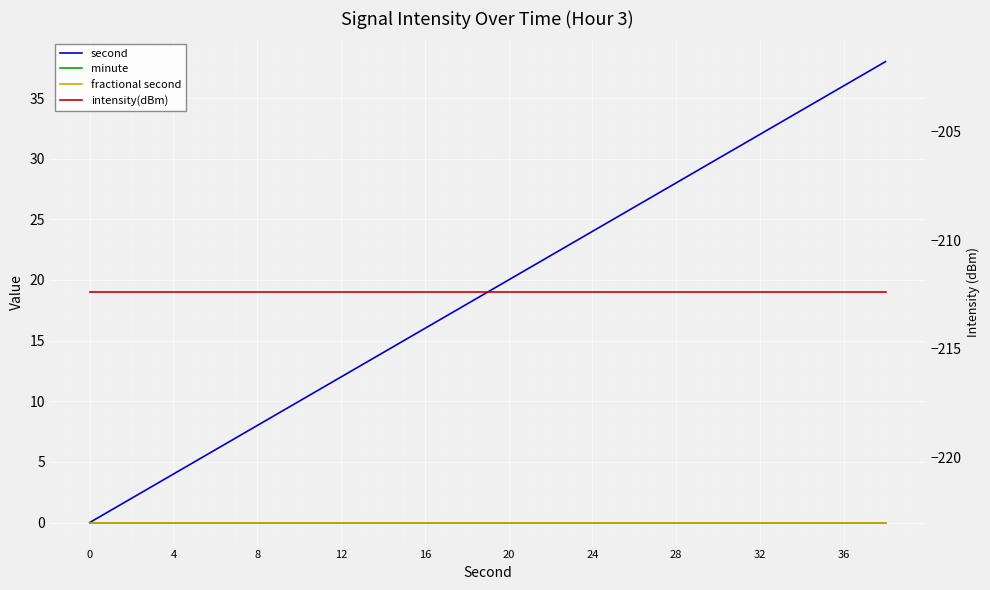

Is the value of second at 28 greater than the value of fractional second at 32?

Yes